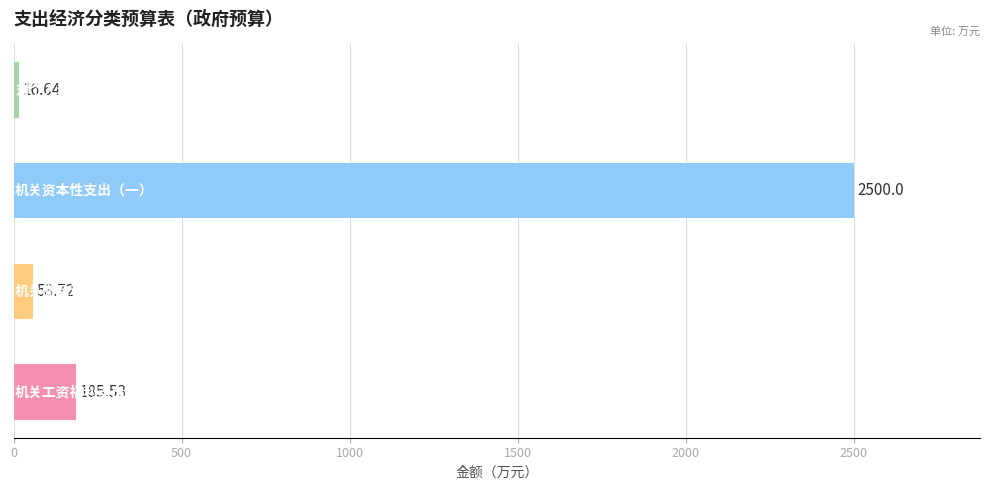

How many series are shown in this chart?

1